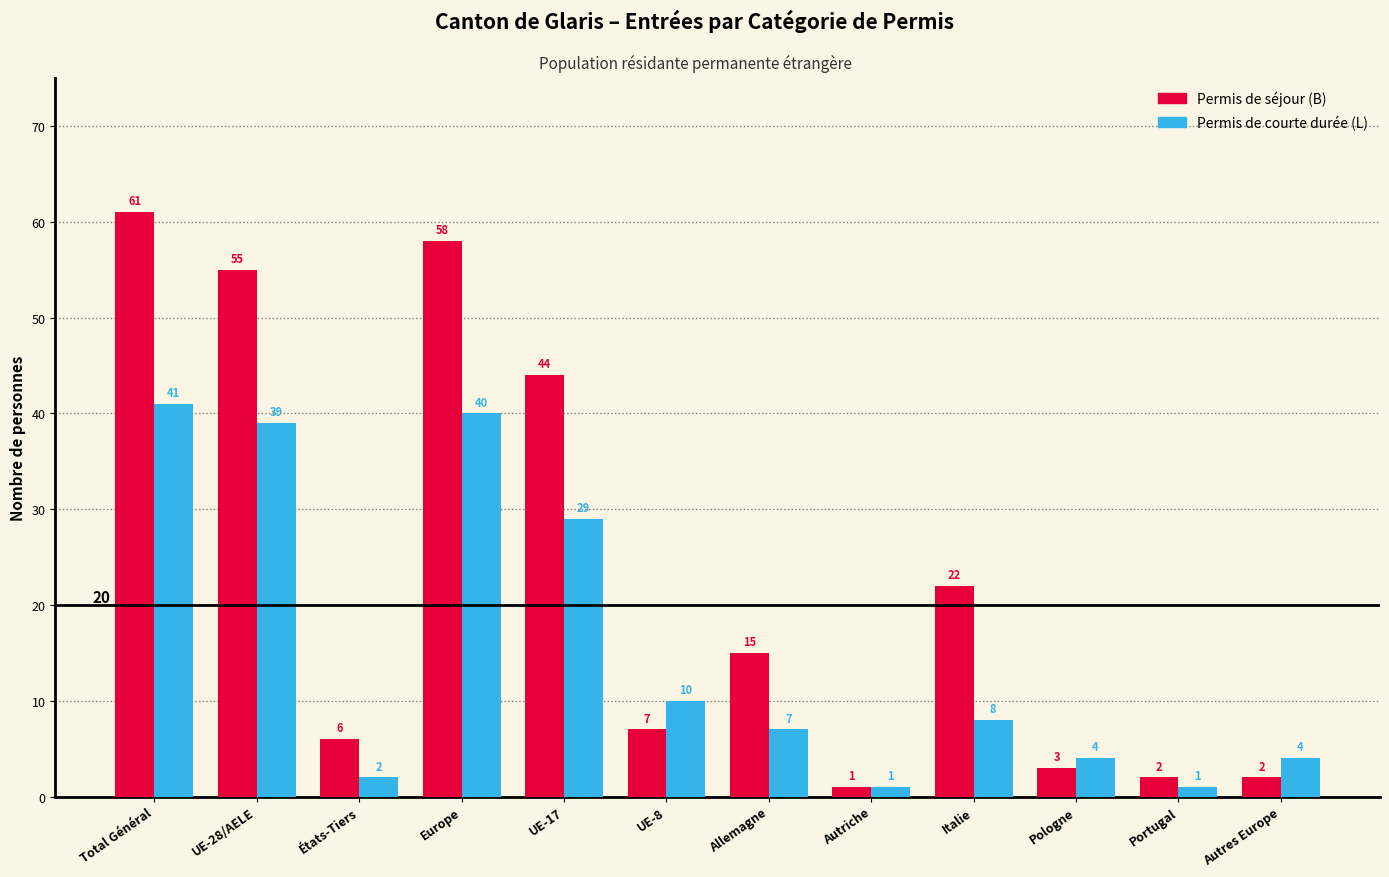

Rank the series at Pologne from highest to lowest value.

Permis de courte durée (L), Permis de séjour (B)